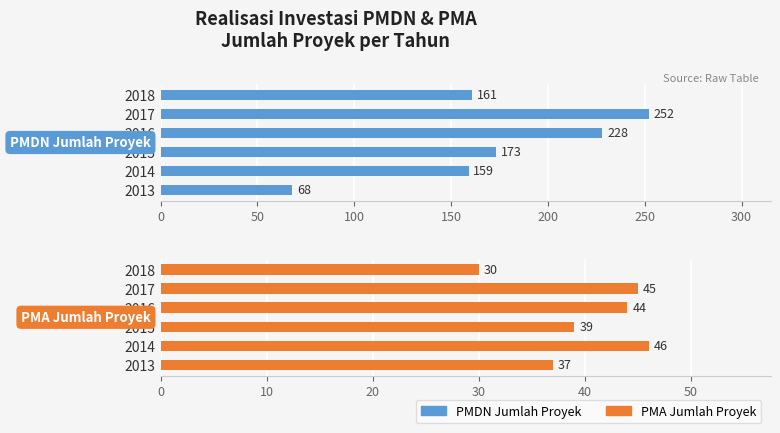

What is the difference between the maximum and second lowest values in the PMA Jumlah Proyek series?

9